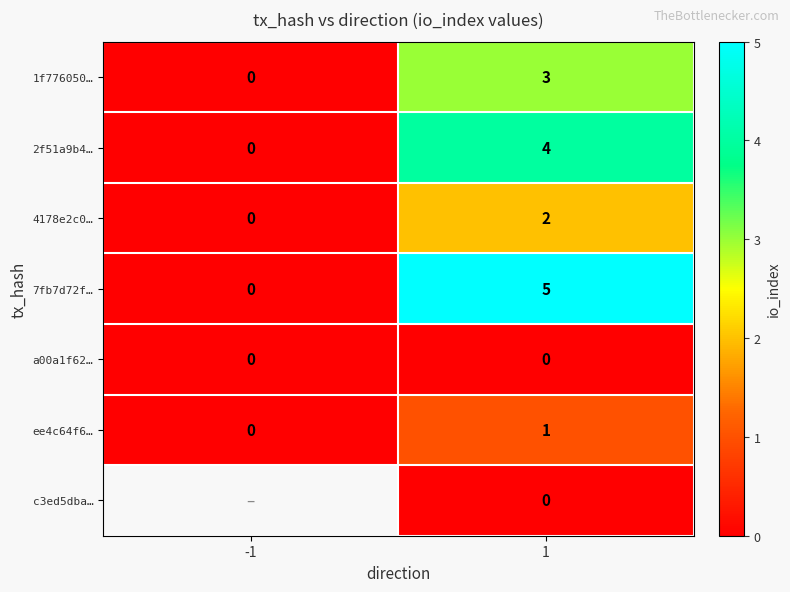

What is the difference between the 7fb7d72f… values at 1 and -1?

5